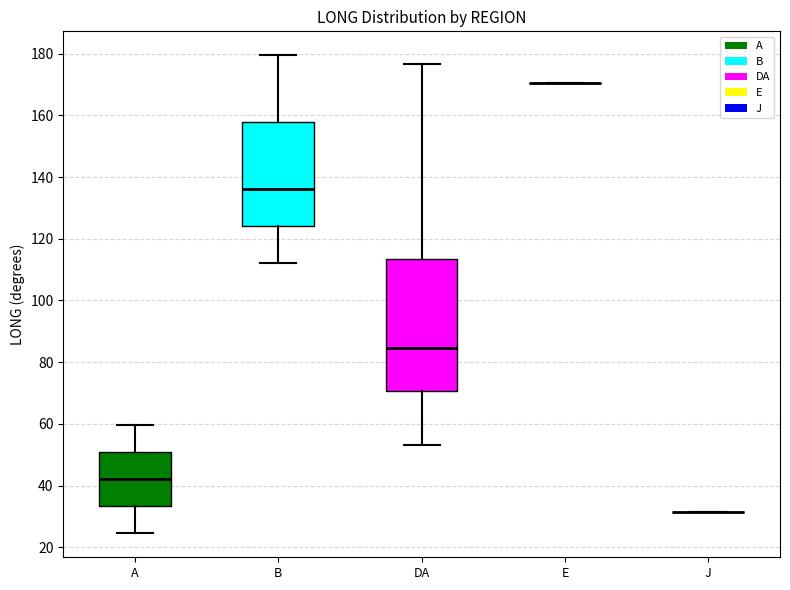

Where is the upper edge of the box for A on the y-axis? The values are not printed on the chart, so give them approximately, as read against the axis.

50